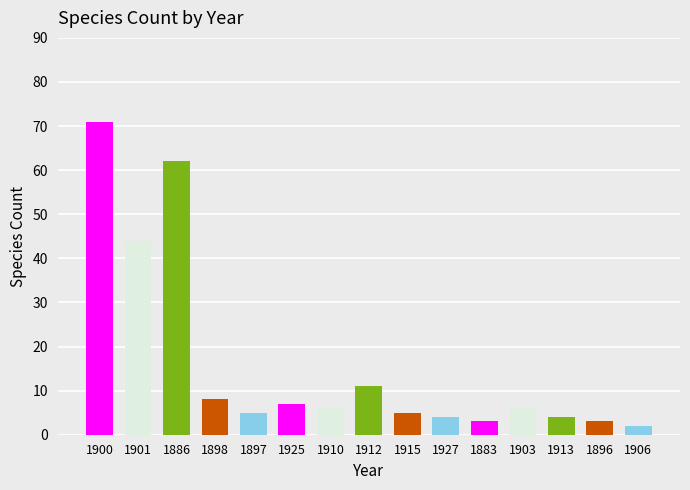

Between 1927 and 1910, which is larger?

1910